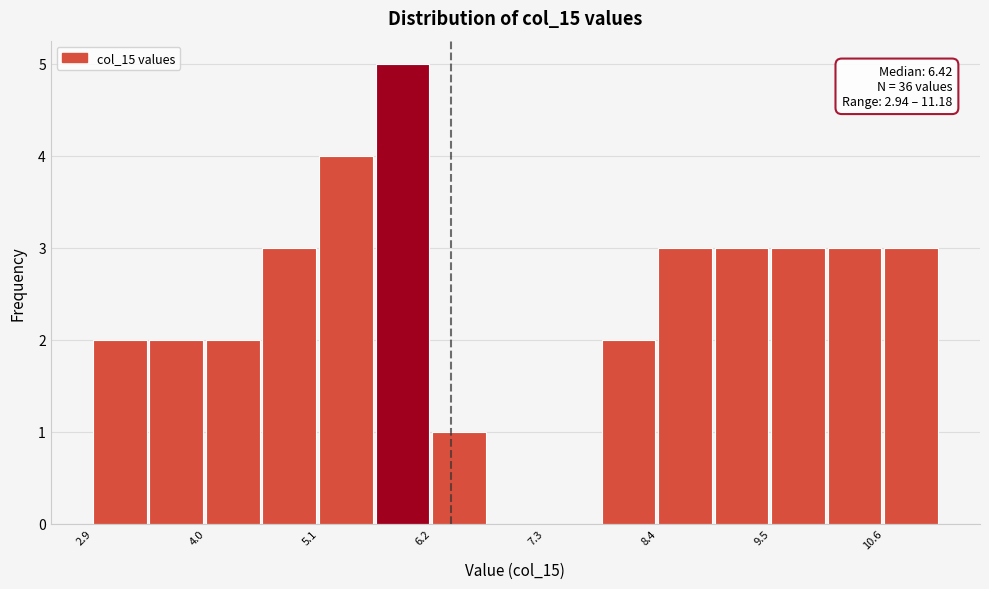

Read against the x-axis, roughly where is the centre of the tallest bar?

6.0